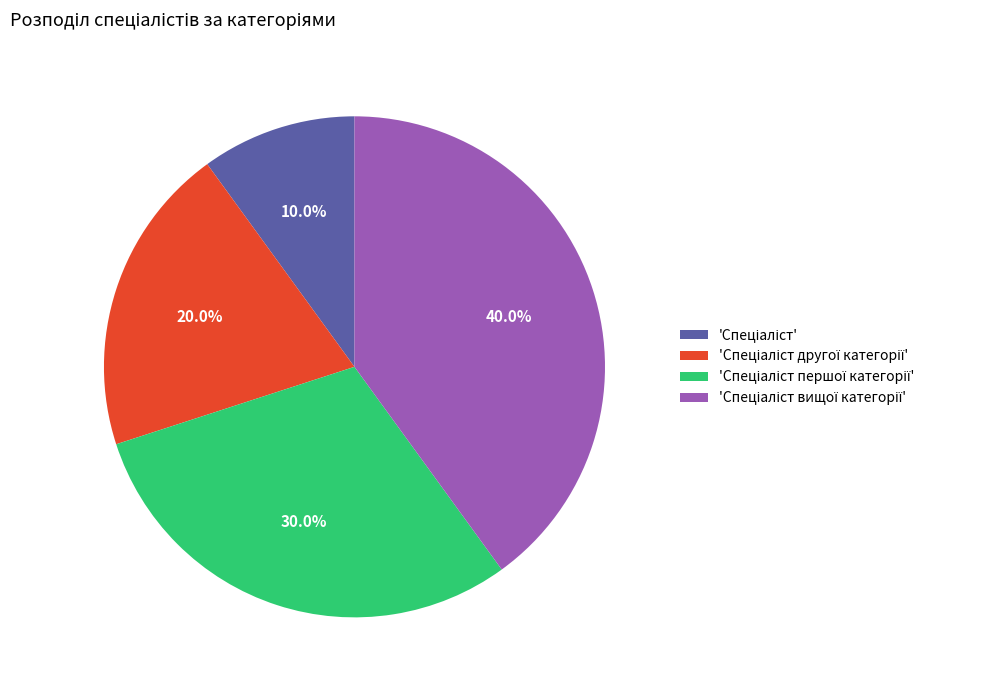

Does any single category account for the majority?

No